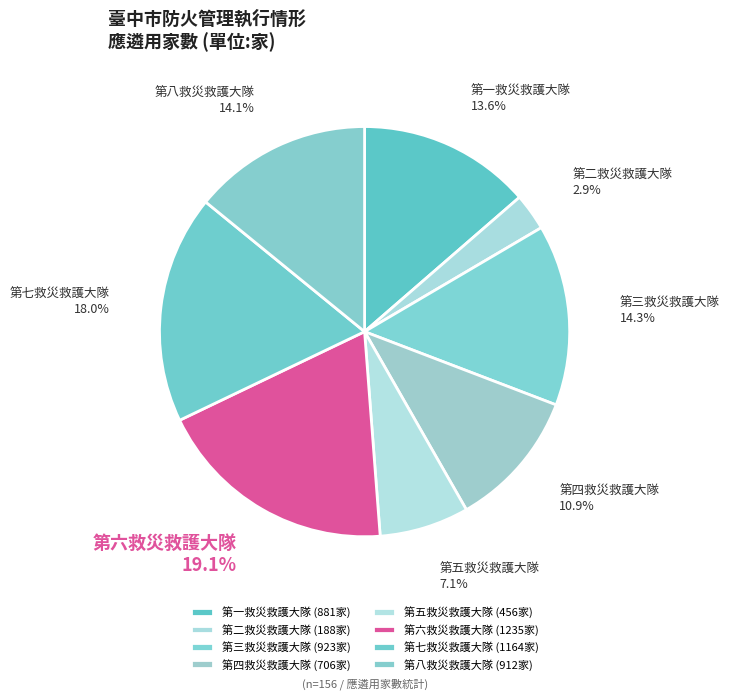

To the nearest percent, what is the average slice percentage?

12%